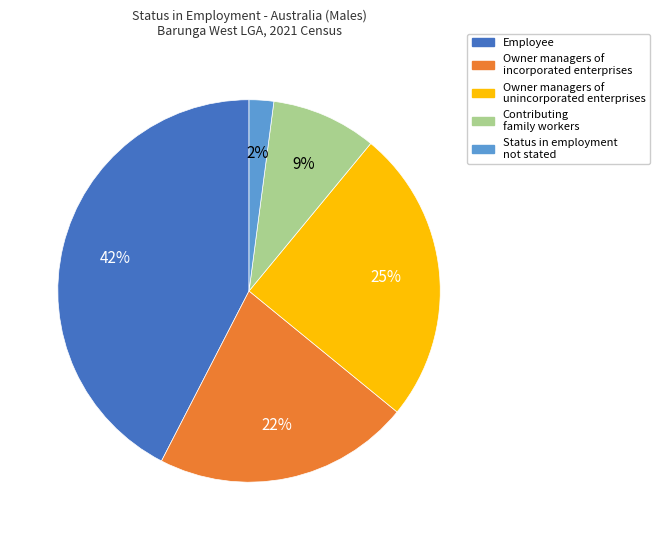

Rank the categories by value from highest to lowest.

Employee, Owner managers of unincorporated enterprises, Owner managers of incorporated enterprises, Contributing family workers, Status in employment not stated